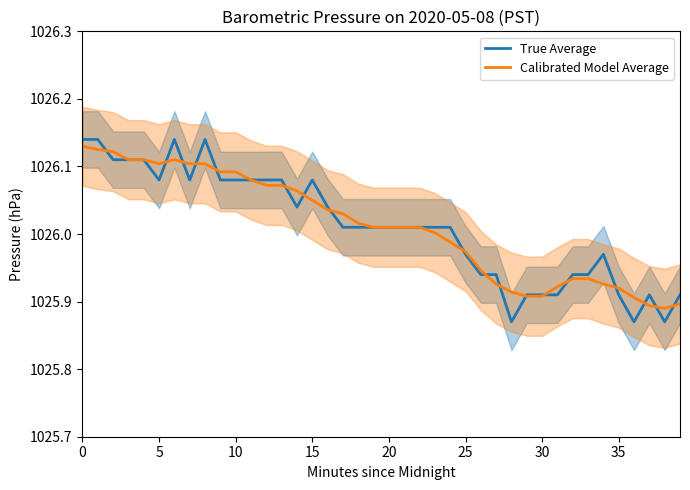

What is the label of the 7th point from the left?

30